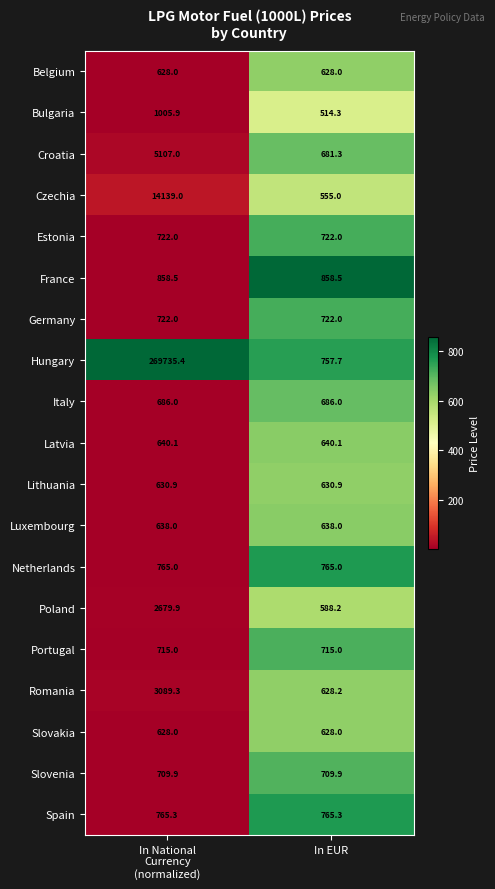

Which label corresponds to the smallest value in the chart?

In EUR